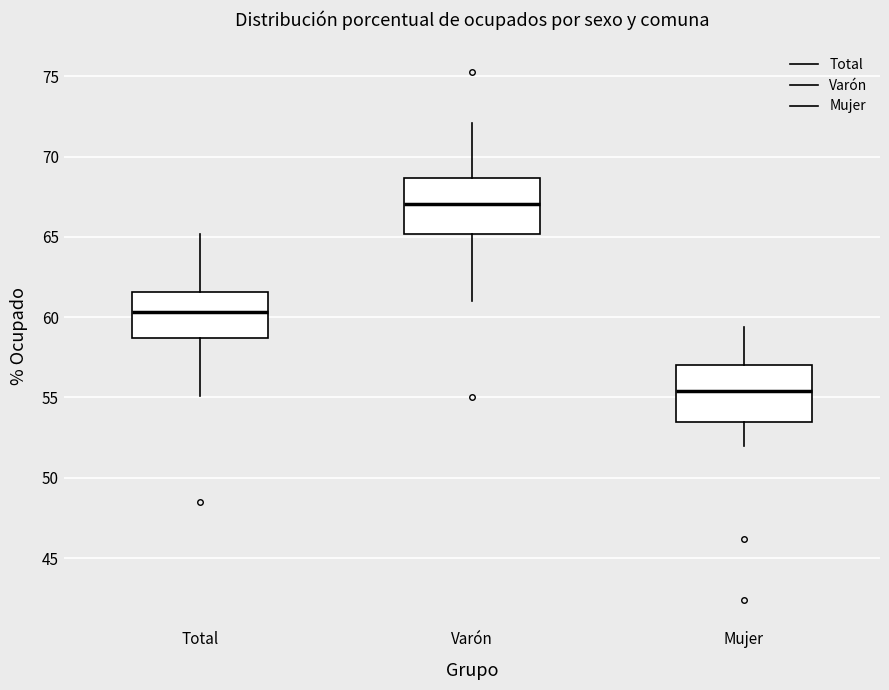

Which box has the highest median line?

Varón